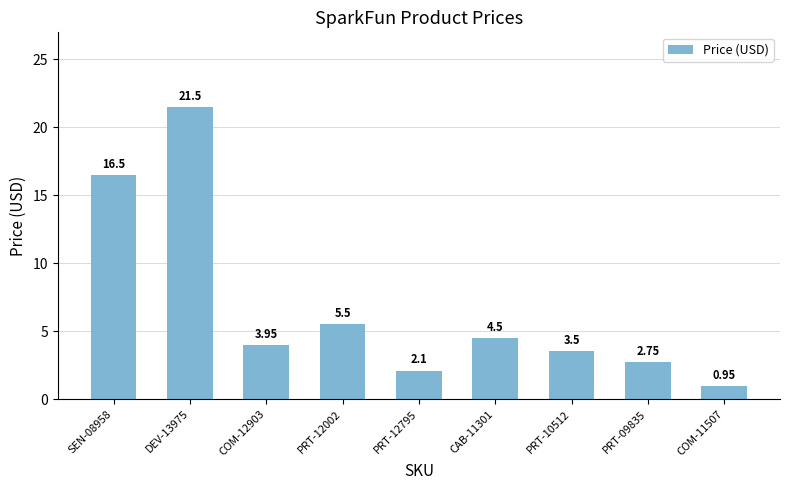

List the labels in order of value, smallest first.

COM-11507, PRT-12795, PRT-09835, PRT-10512, COM-12903, CAB-11301, PRT-12002, SEN-08958, DEV-13975